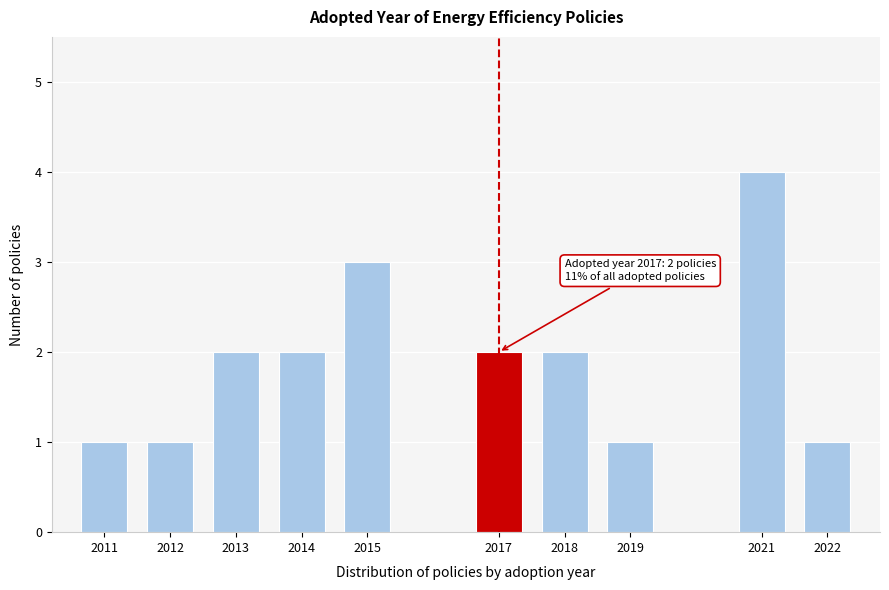

Reading left to right, extract all data points from this chart.

1	1	2	2	3	2	2	1	4	1